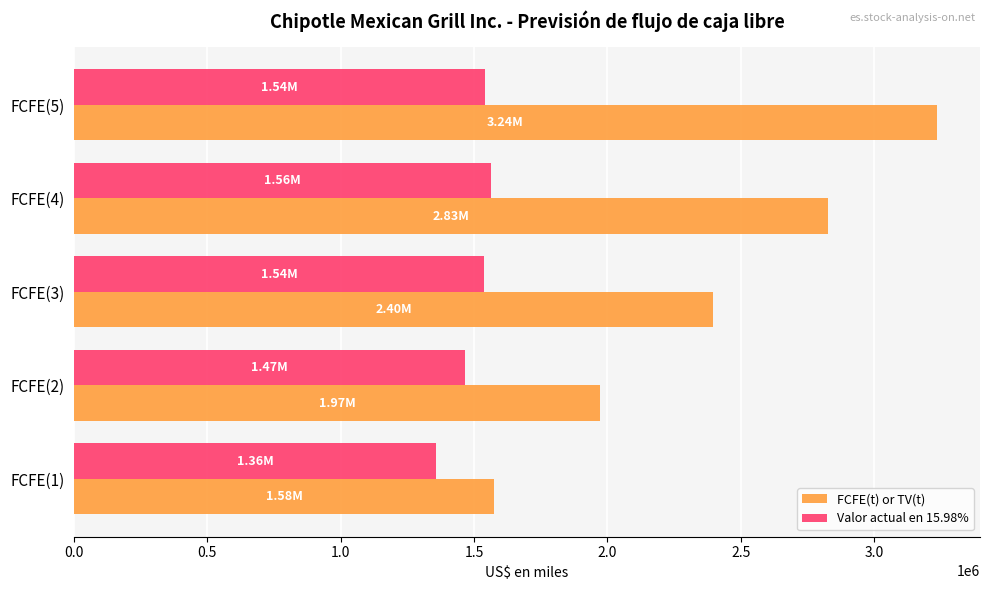

What is the minimum value shown in the chart?

1357998